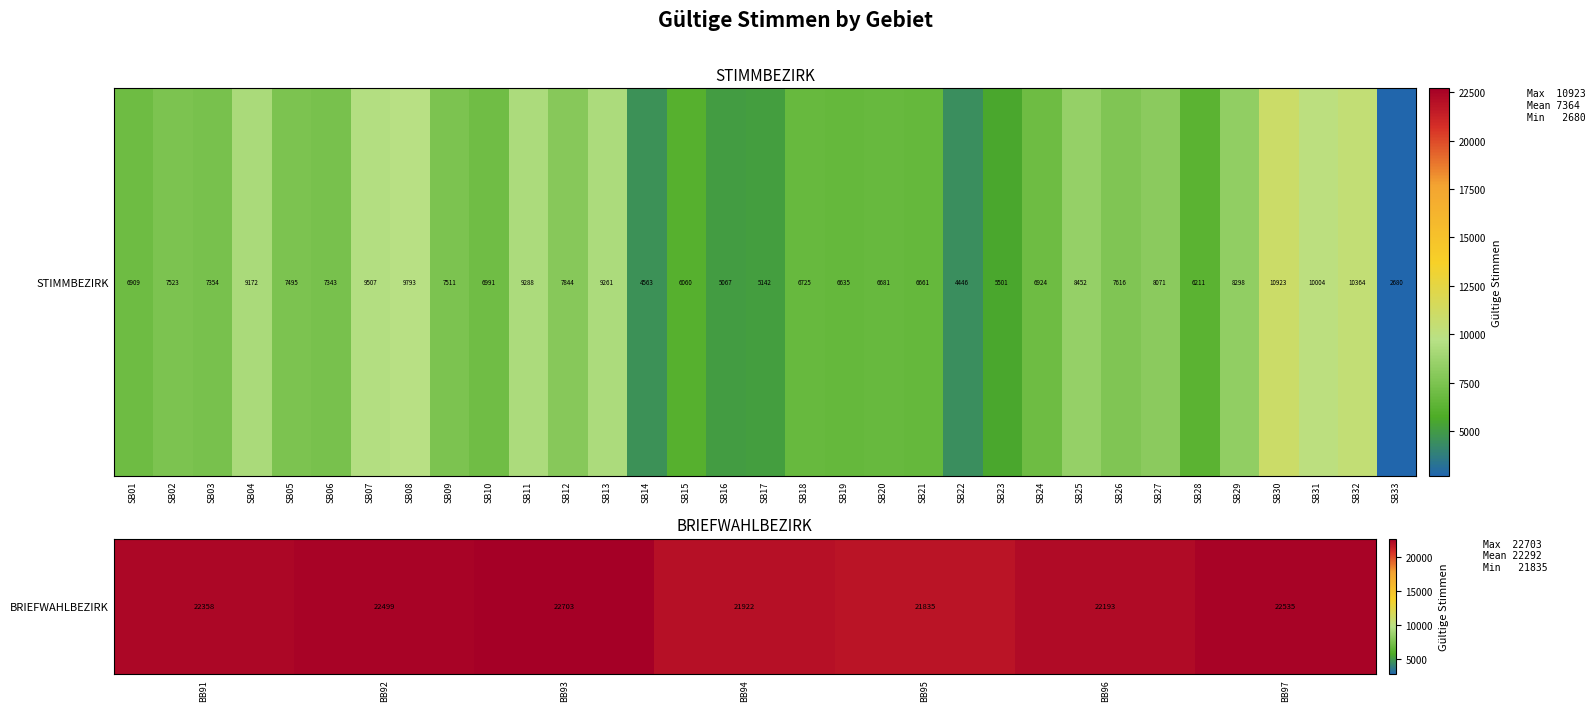

What is the average value?

22292